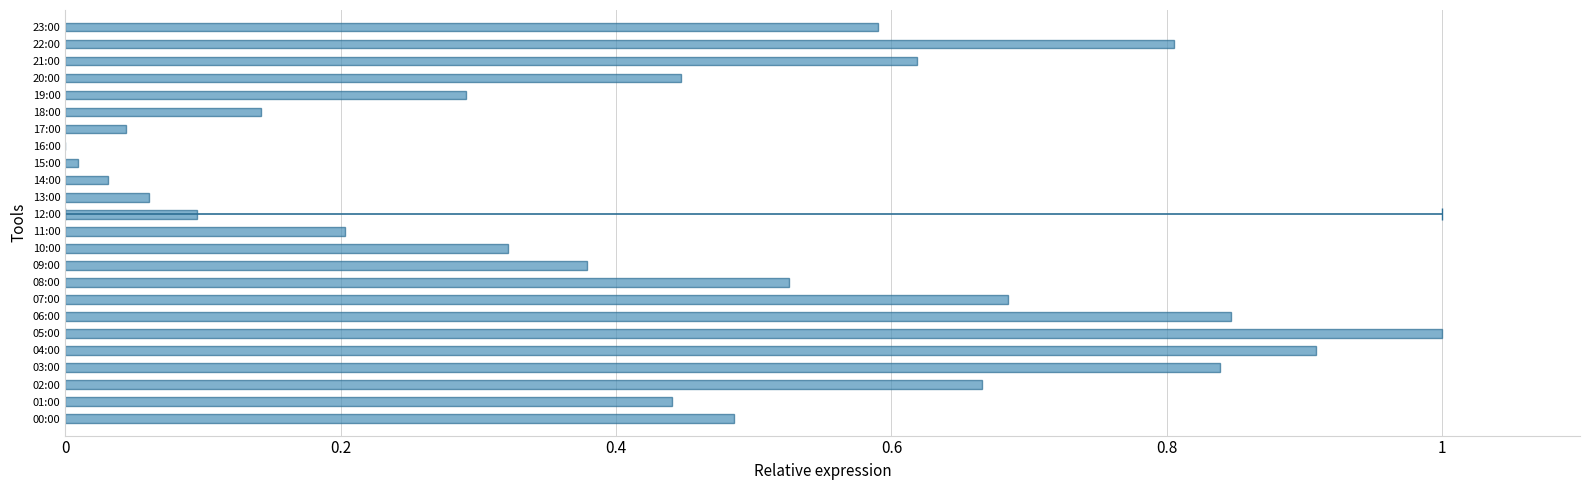

What is the difference between the maximum and second lowest values?

1.0